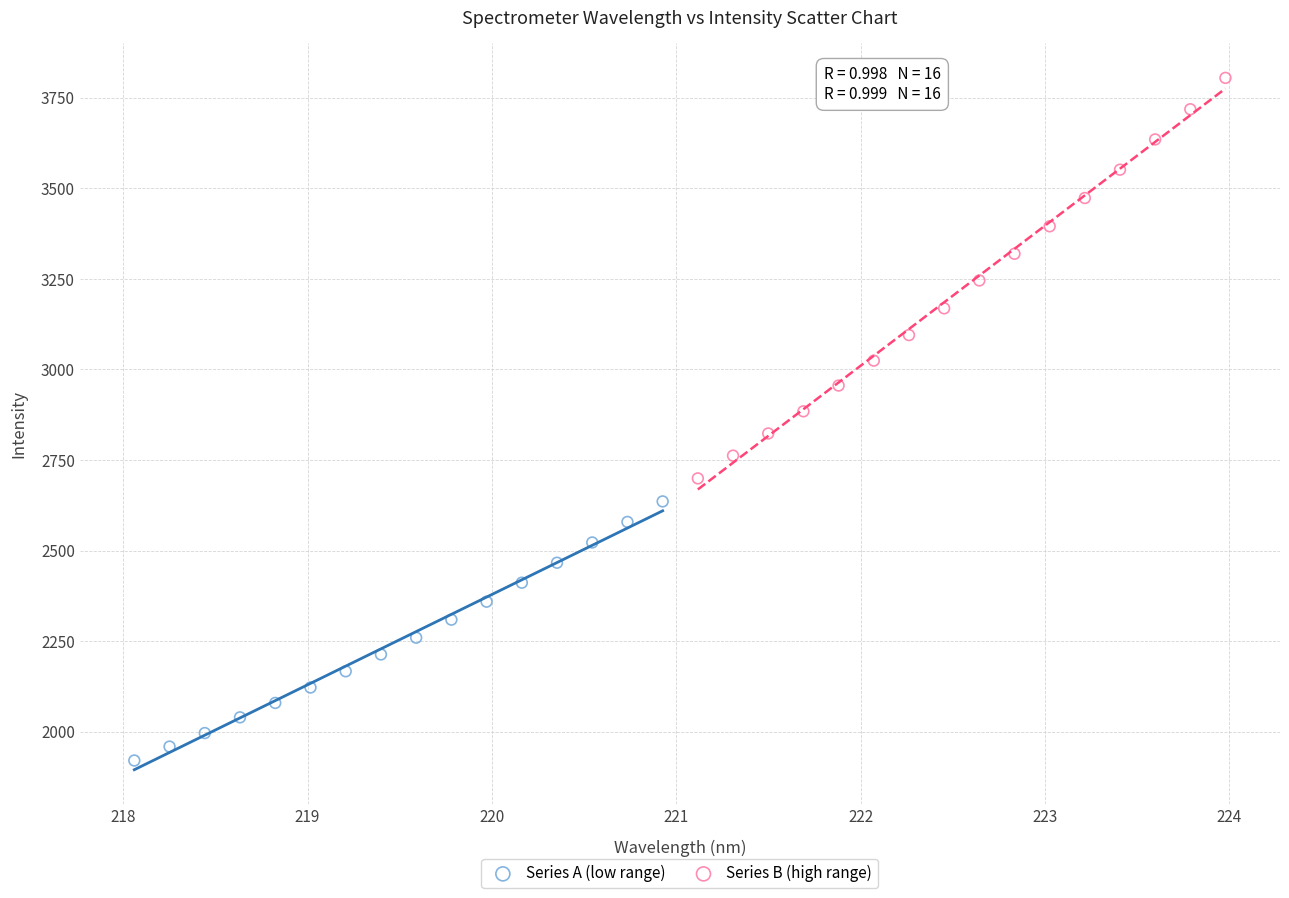

Which series has the widest spread of Y values?

Series B (high range)